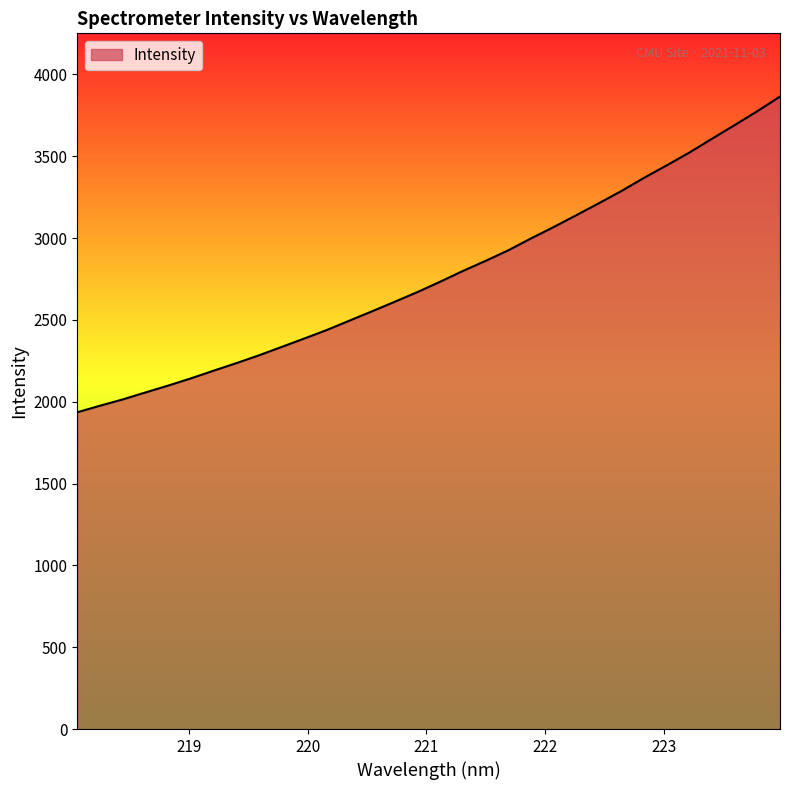

What is the maximum value shown in the chart?

3865.1